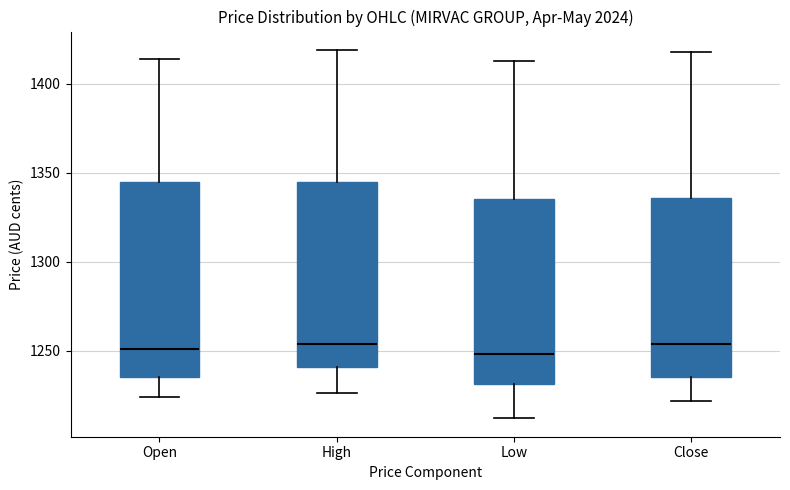

Reading left to right, transcribe this box plot: for each box, give where its median line is, the range the box spans, and where its two whiskers end, as read against the y-axis. The values are not printed on the chart, so give them approximately, as read against the axis.

Open: median 1250, box 1235 to 1345, whiskers 1225 to 1415
High: median 1255, box 1240 to 1345, whiskers 1225 to 1420
Low: median 1250, box 1230 to 1335, whiskers 1210 to 1415
Close: median 1255, box 1235 to 1335, whiskers 1220 to 1420